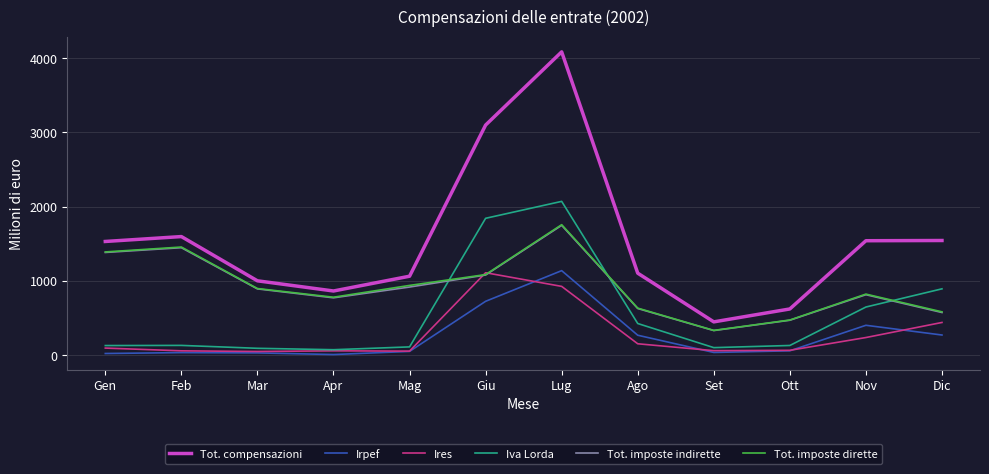

What is the sum of the Ires values at Set and Nov?

299